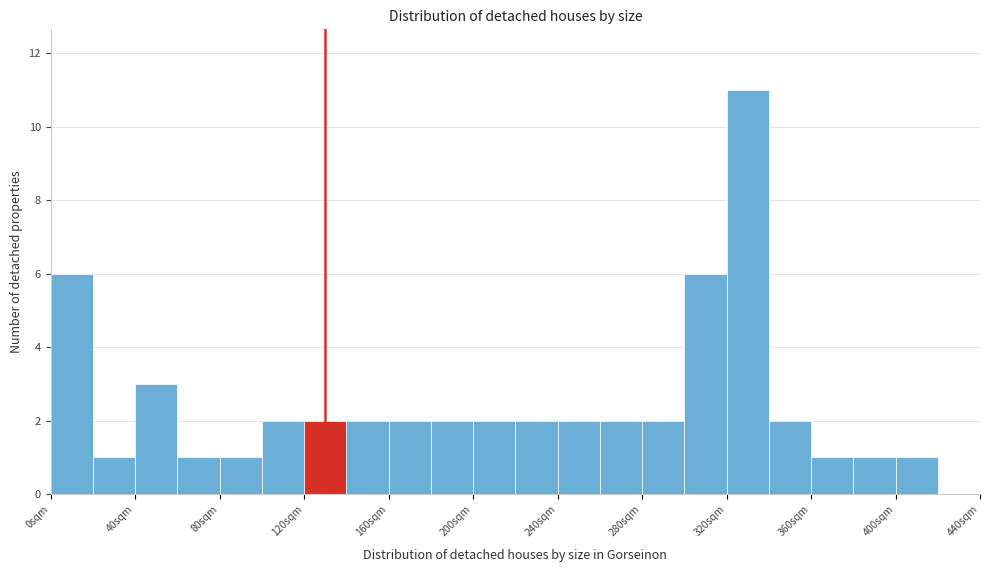

Reading left to right, transcribe this chart: for each bar, give the range it covers on the x-axis and its height. The values are not printed on the chart, so give them approximately, as read against the axis.

0 to 20: 6
20 to 40: 1
40 to 60: 3
60 to 80: 1
80 to 100: 1
100 to 120: 2
120 to 140: 2
140 to 160: 2
160 to 180: 2
180 to 200: 2
200 to 220: 2
220 to 240: 2
240 to 260: 2
260 to 280: 2
280 to 300: 2
300 to 320: 6
320 to 340: 11
340 to 360: 2
360 to 380: 1
380 to 400: 1
400 to 420: 1
420 to 440: 0